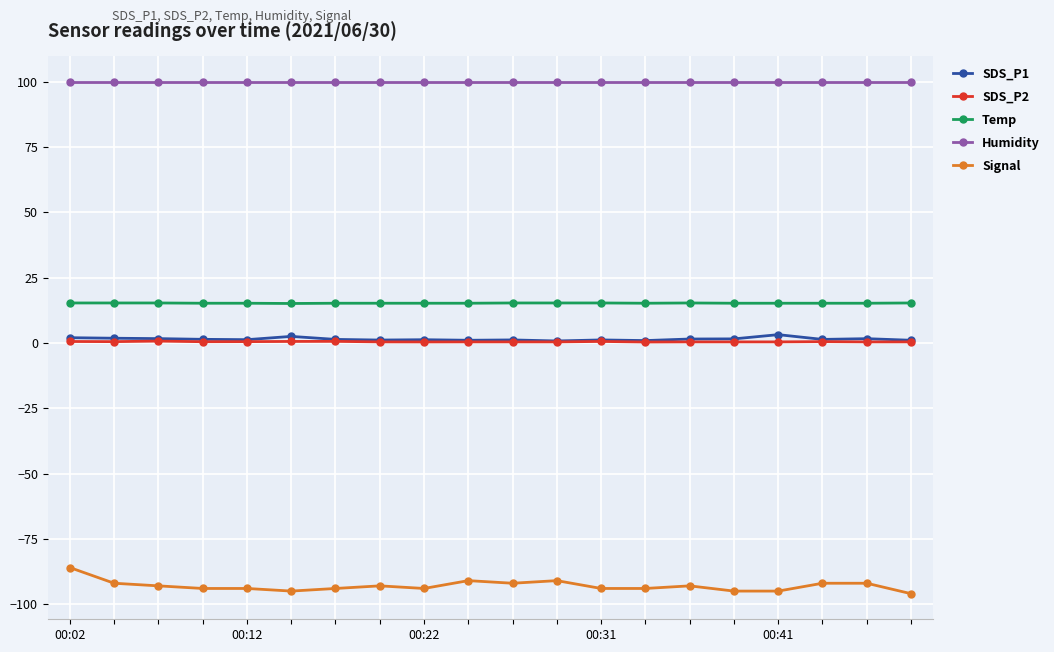

Which series has the largest total across all categories?

Humidity